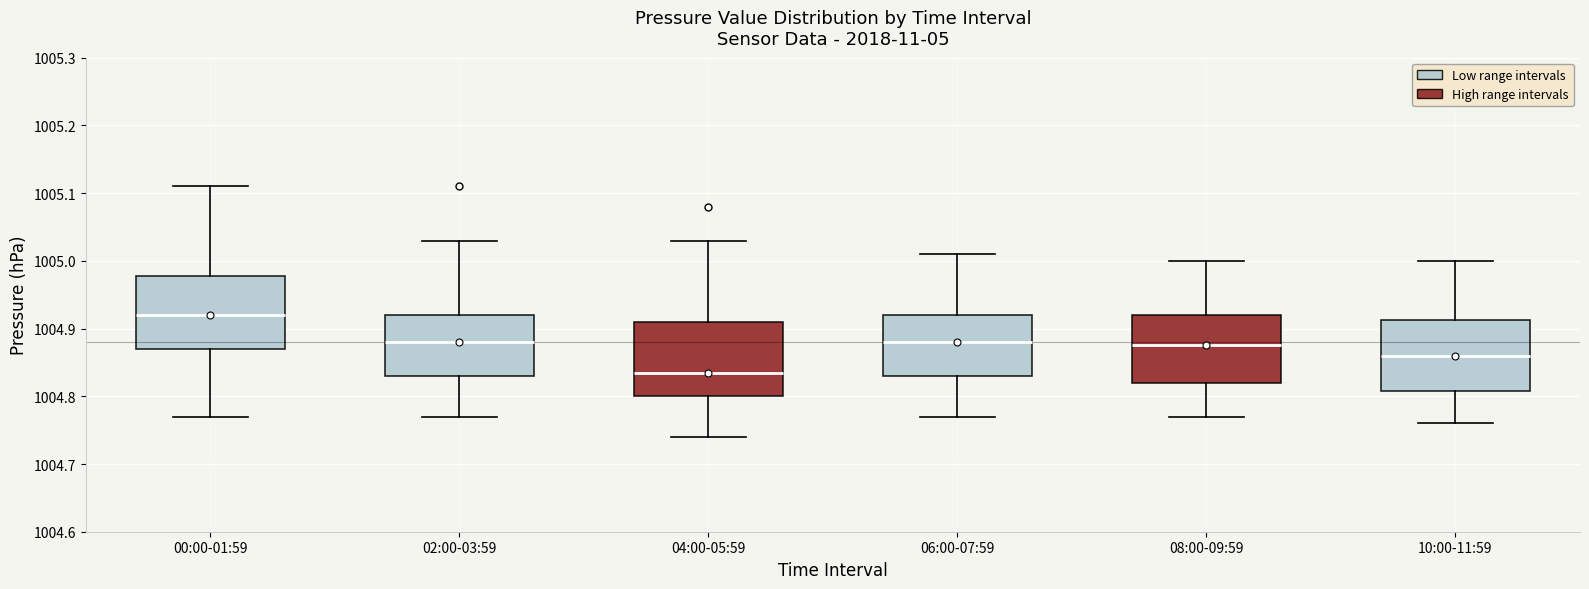

Where does the lower whisker of the box for 00:00-01:59 end on the y-axis? The values are not printed on the chart, so give them approximately, as read against the axis.

1004.77